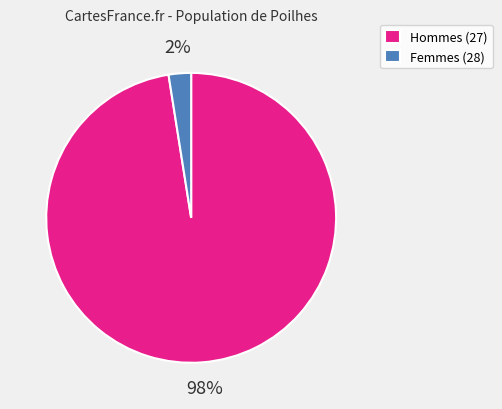

Rank the categories by value from highest to lowest.

Hommes (27), Femmes (28)